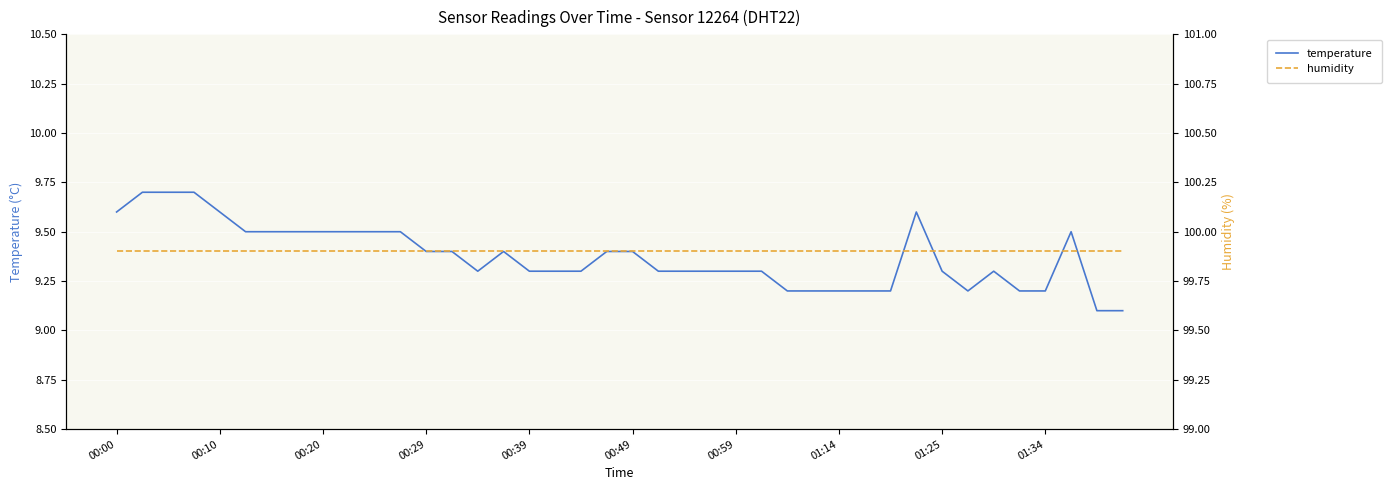

At how many categories does at least one series exceed 18?

40